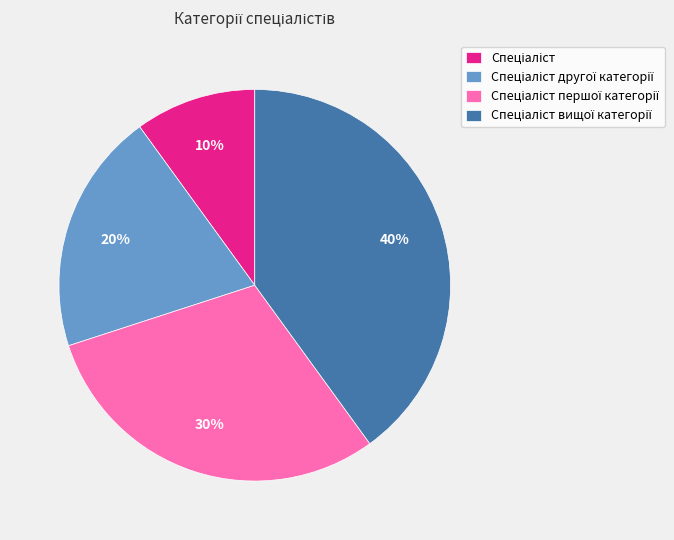

To the nearest percent, what is the difference between the largest and smallest slice percentages?

30%